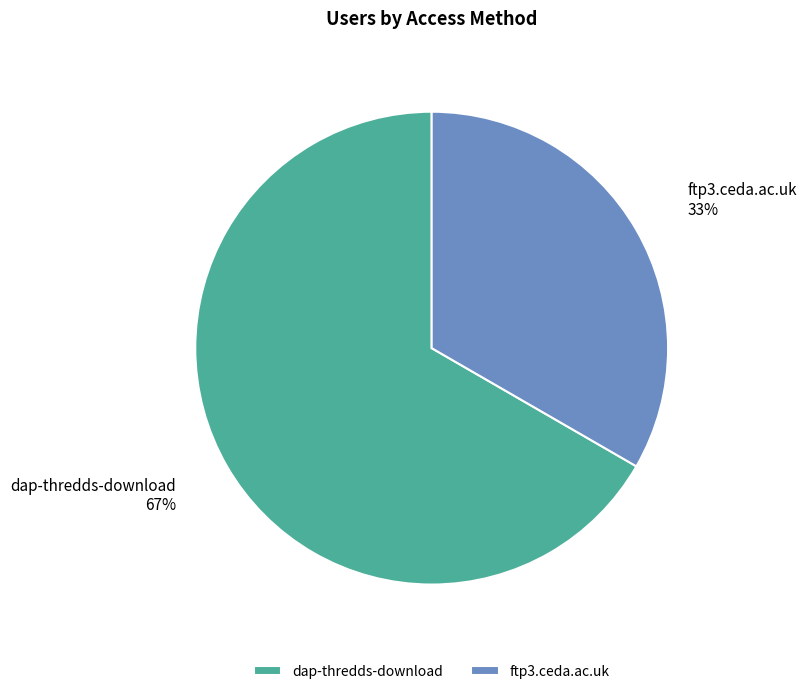

Rank the categories by value from highest to lowest.

dap-thredds-download, ftp3.ceda.ac.uk